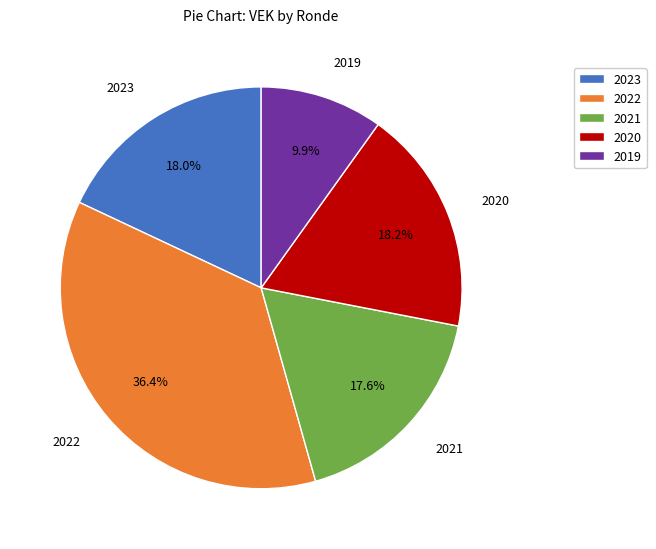

How many slices are in this pie chart?

5